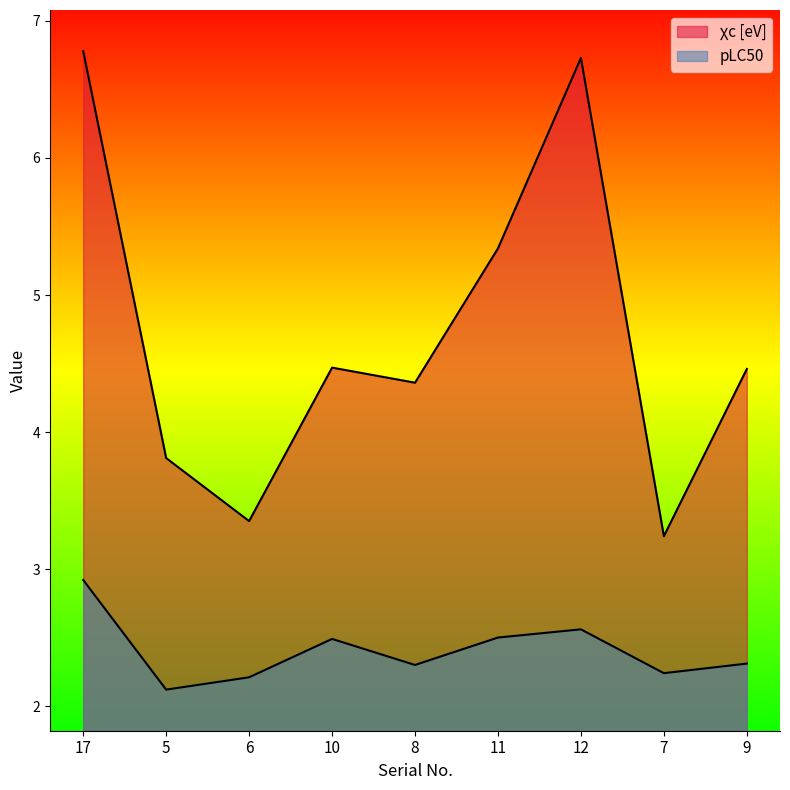

What is the difference between the highest and lowest values at 17?

3.9